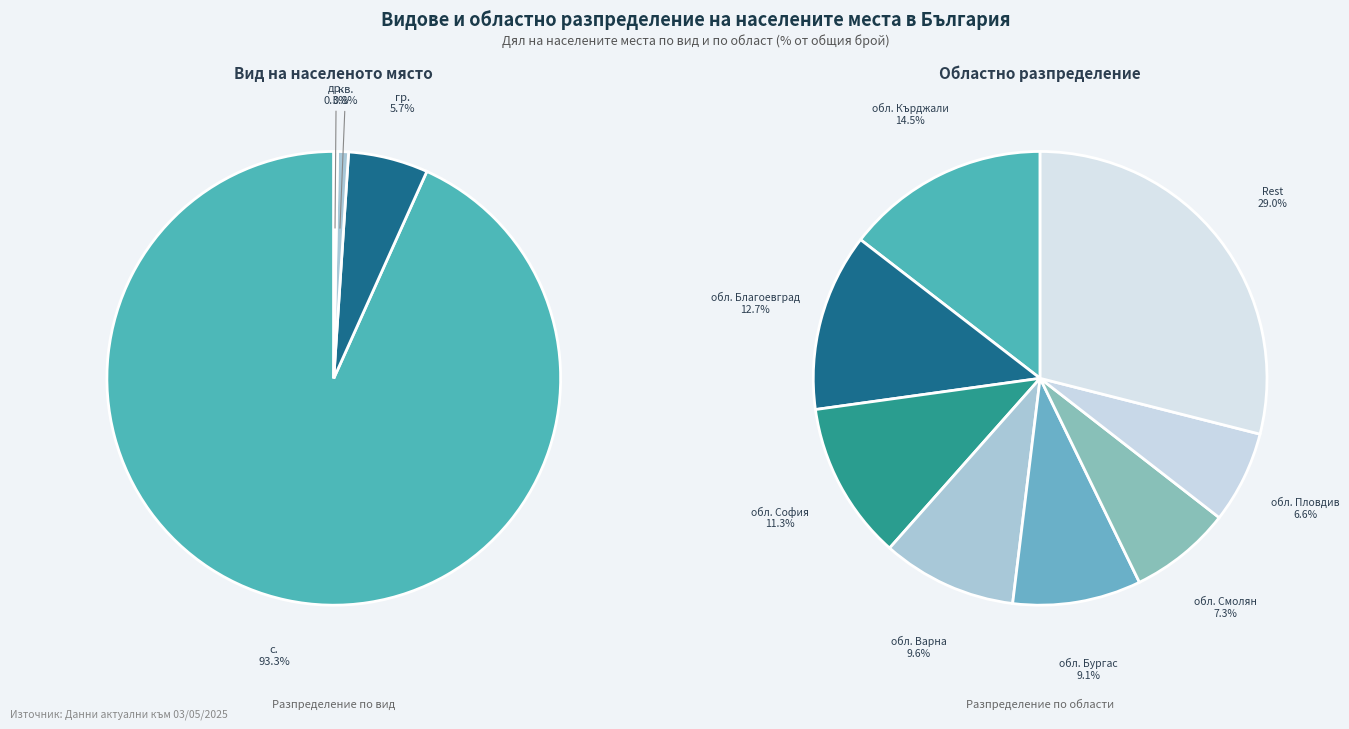

Is there a majority slice in this chart?

Yes